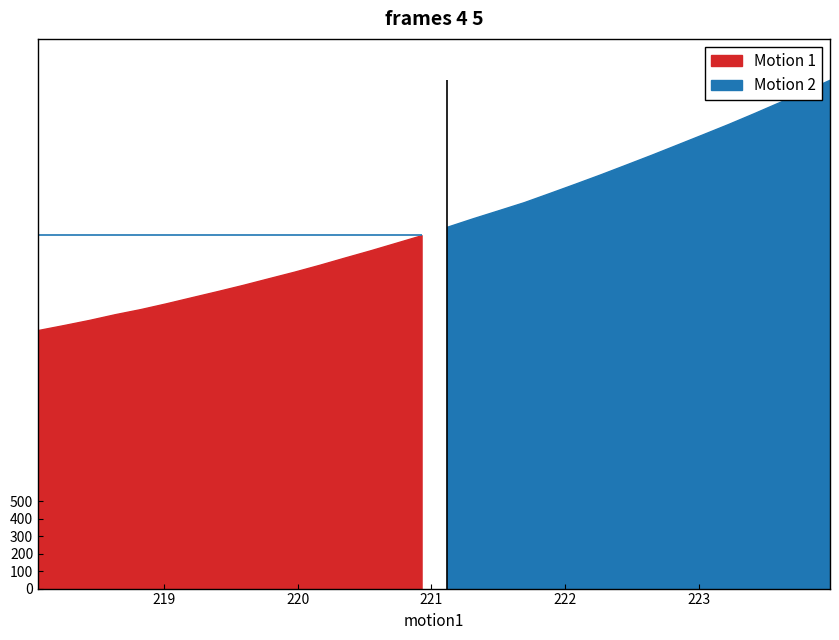

What is the sum of all values?

67054.8